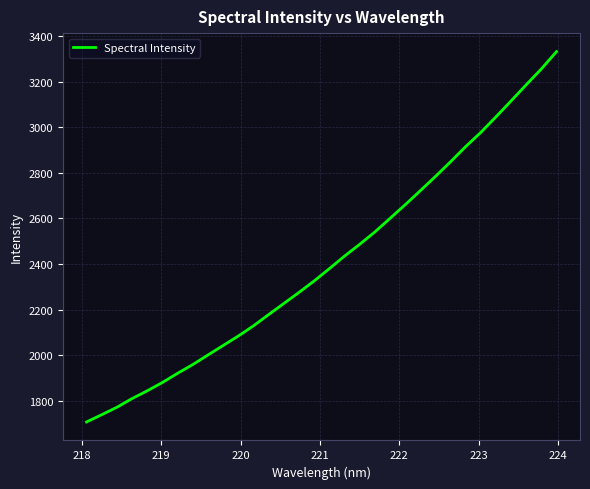

What is the greatest value displayed?

3331.0